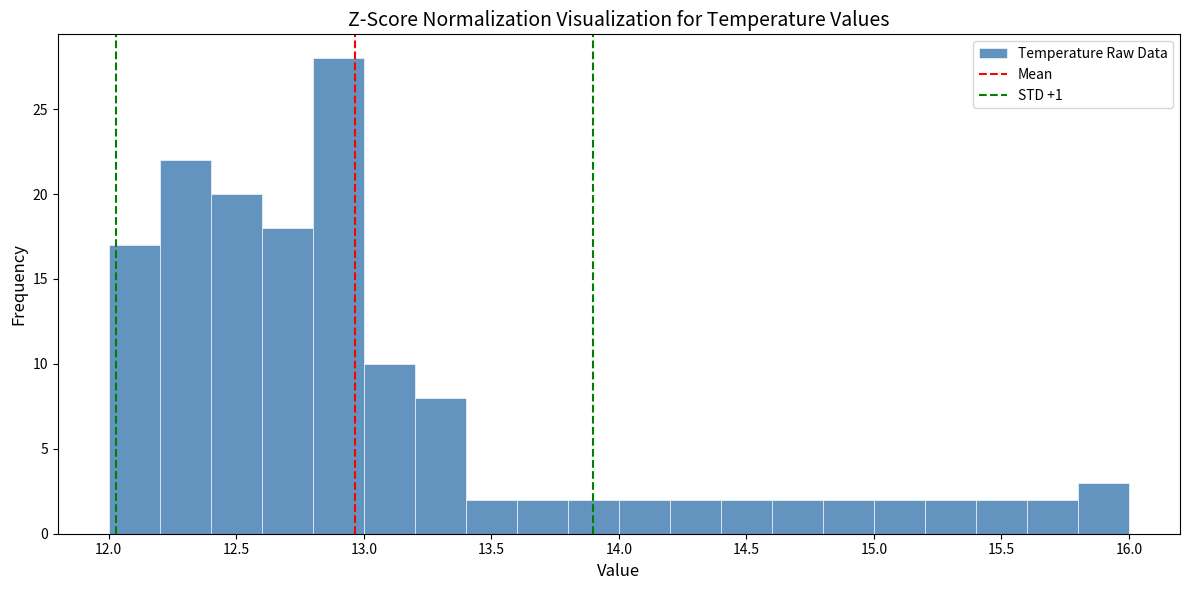

Which range on the x-axis has the tallest bar?

12.8 to 13.0